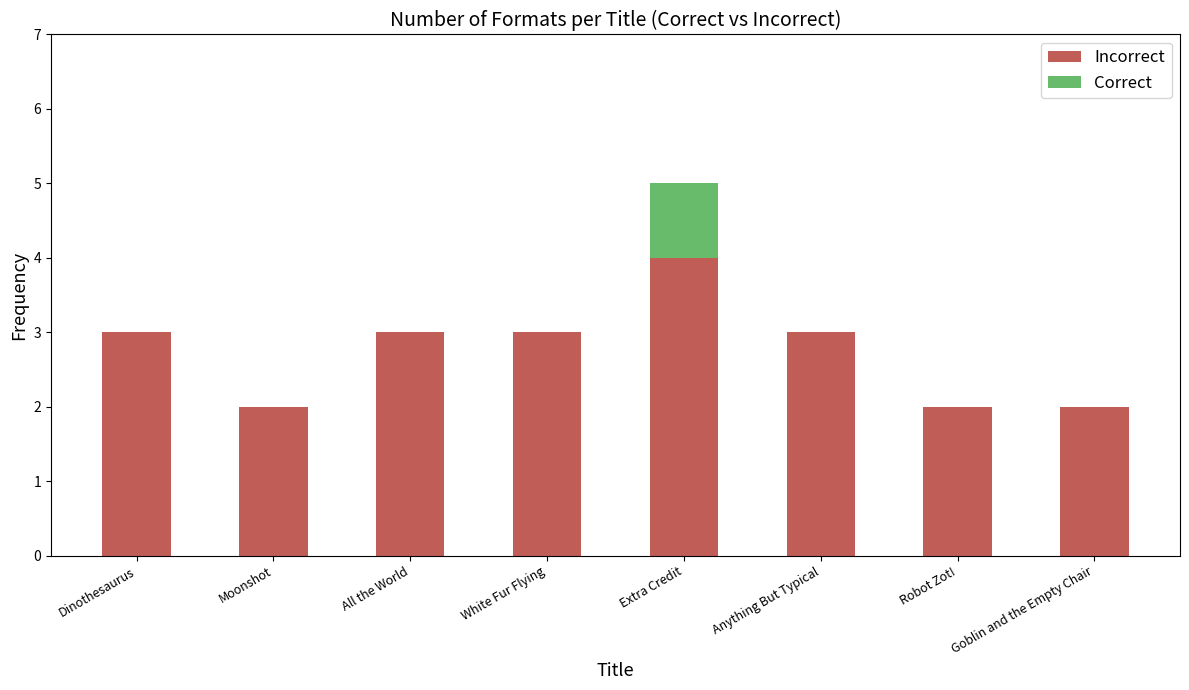

At which category is the sum across all series the highest?

Extra Credit